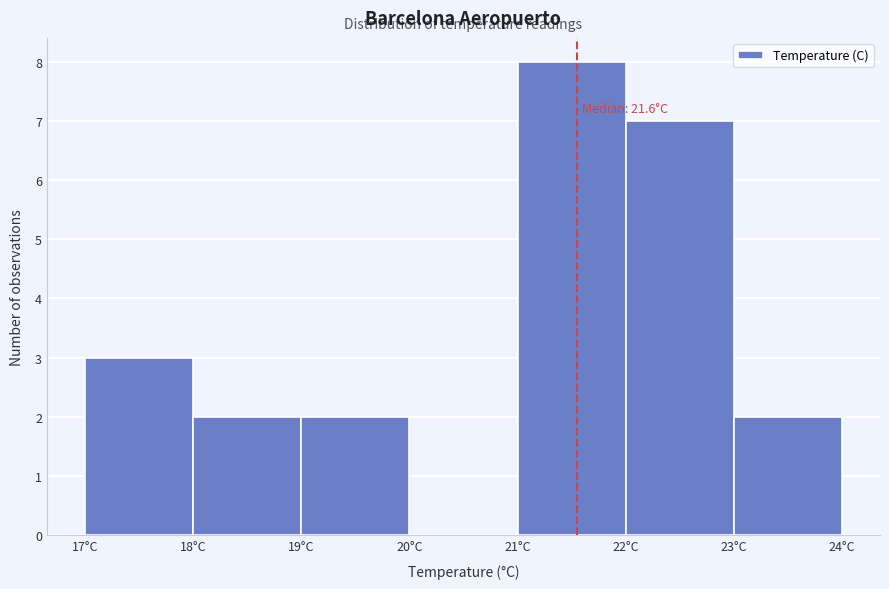

Which range on the x-axis has the tallest bar?

21 to 22